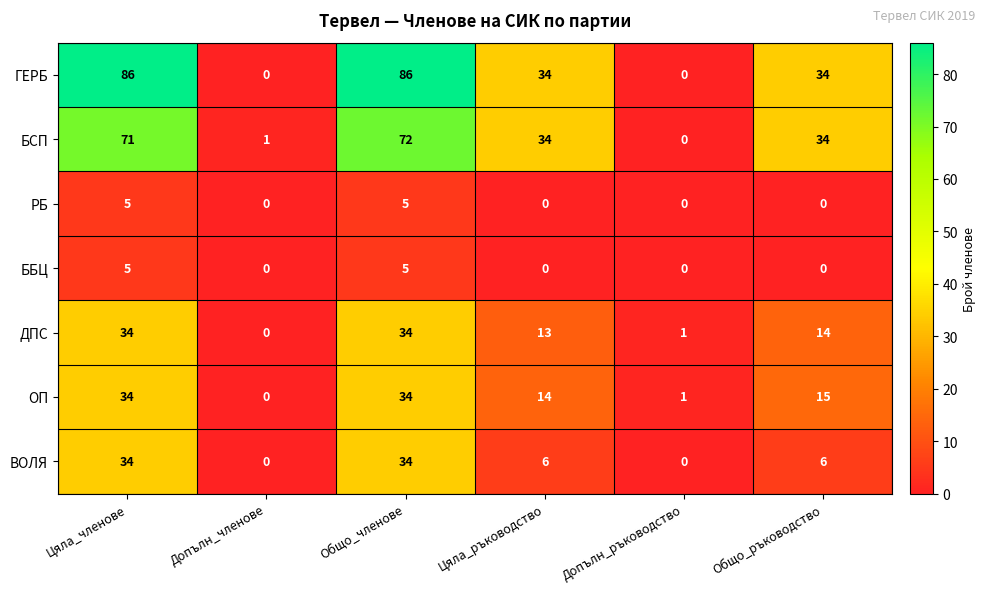

True or false: ГЕРБ has a value of 34 at Цяла_ръководство.

True